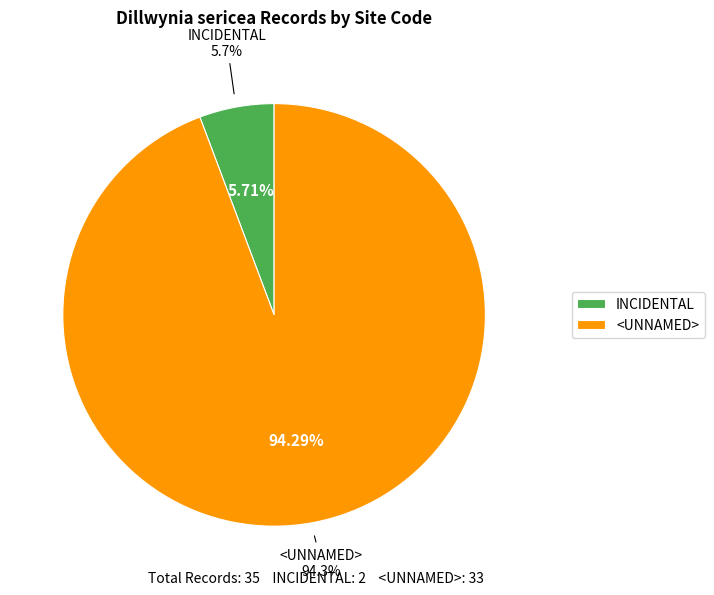

True or false: <UNNAMED> accounts for 94% of the total.

True